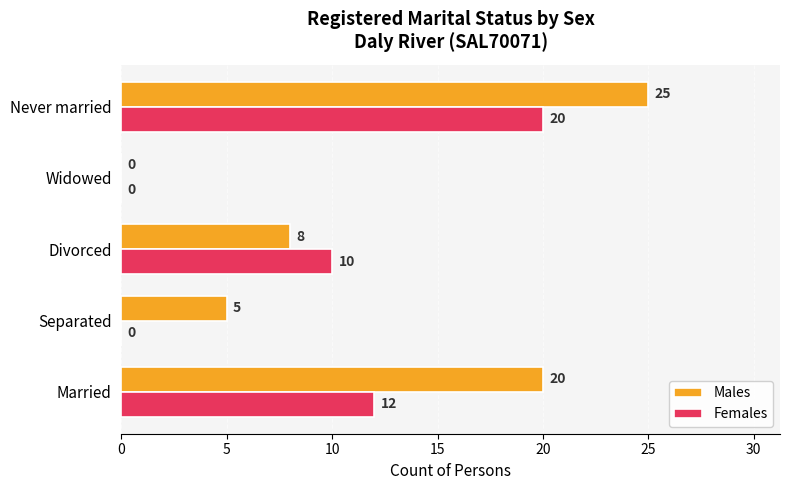

Which series changed the most between Divorced and Widowed?

Females